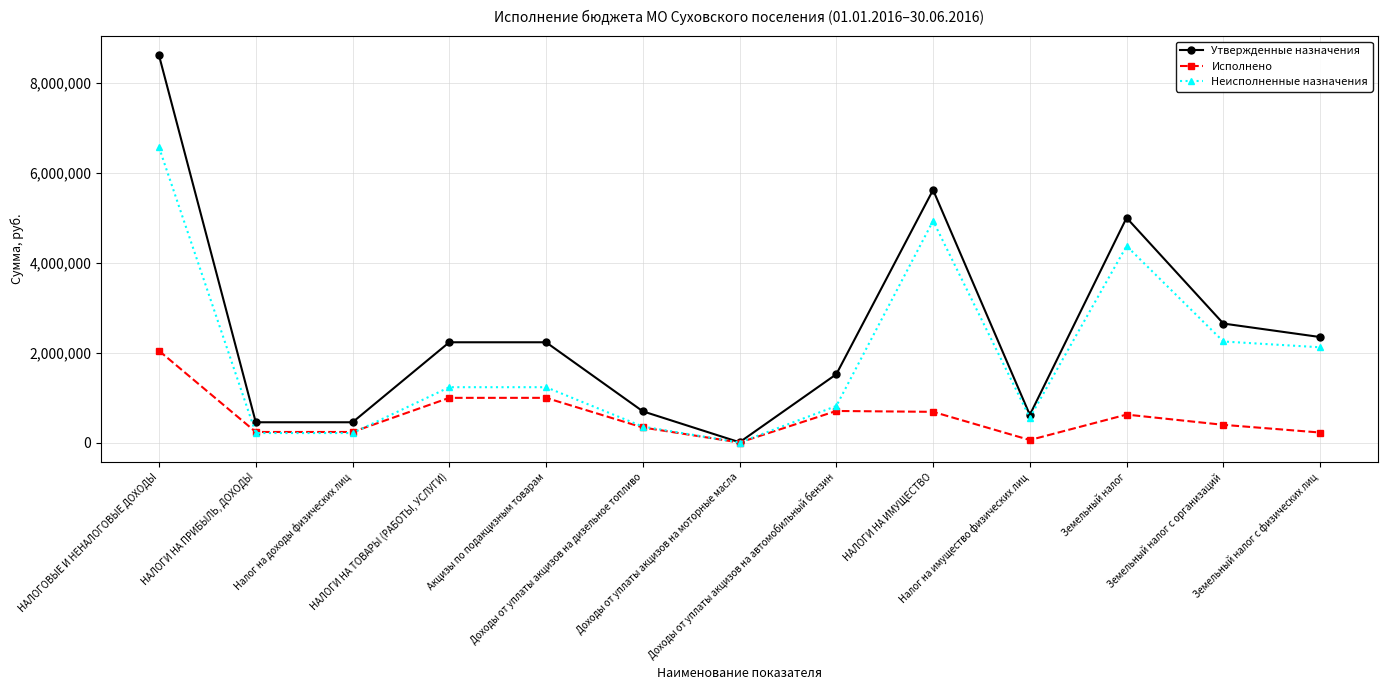

What is the maximum value shown in the chart?

8613500.0